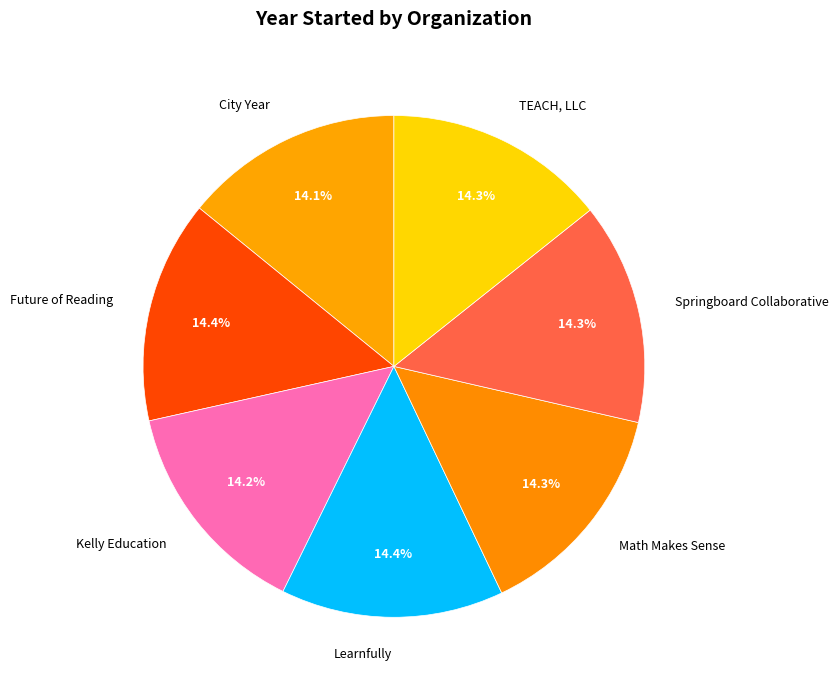

How many slices are in this pie chart?

7